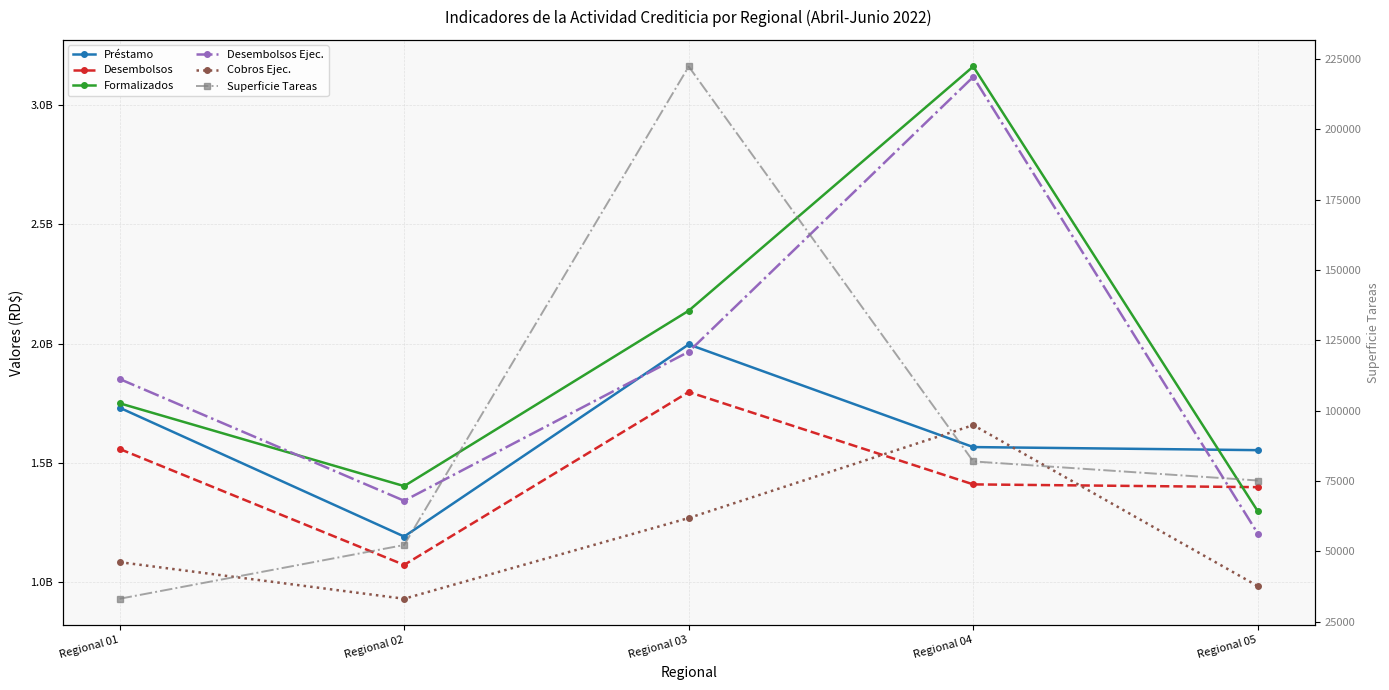

How many times do Formalizados and Desembolsos cross each other?

1